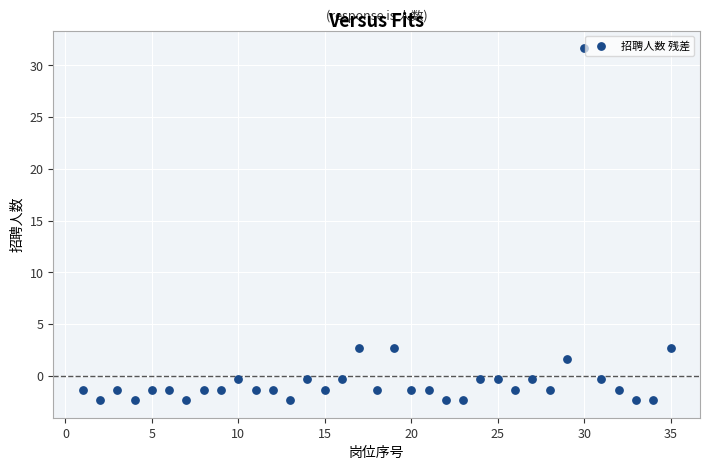

What is the range of Y values (max minus min)?

34.0